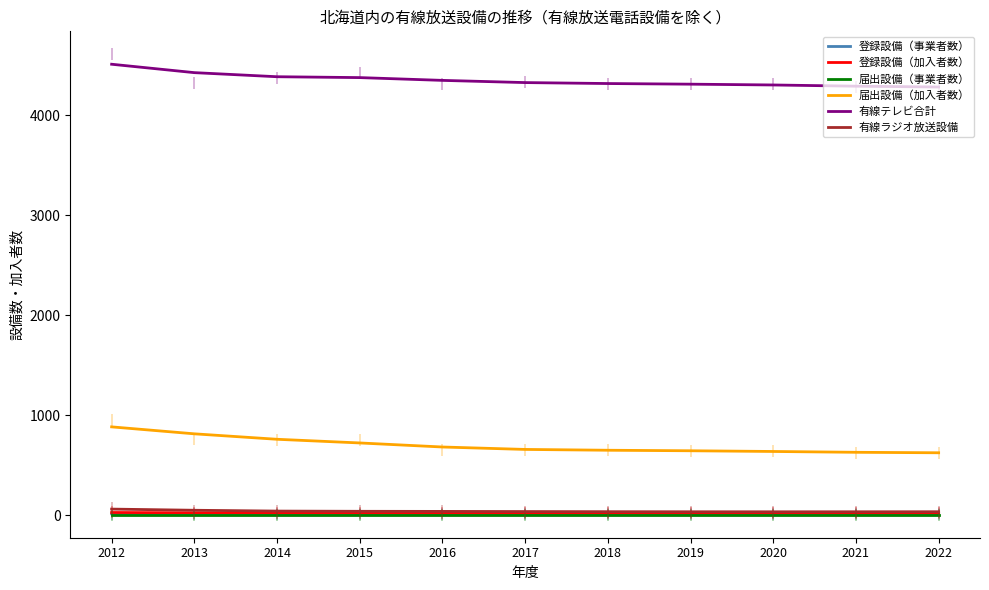

What is the spread (max minus min) of values at 2014?

4383.0